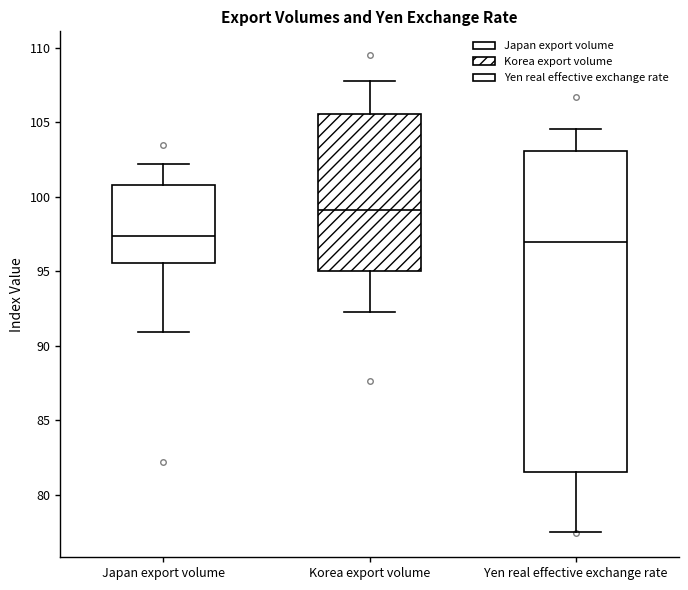

Where does the upper whisker of the box for Korea export volume end on the y-axis? The values are not printed on the chart, so give them approximately, as read against the axis.

108.0